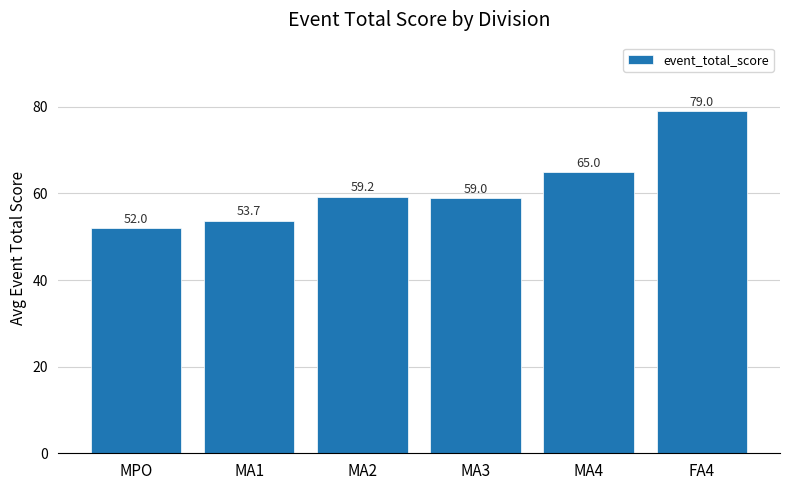

Rank the categories by value from highest to lowest.

FA4, MA4, MA2, MA3, MA1, MPO